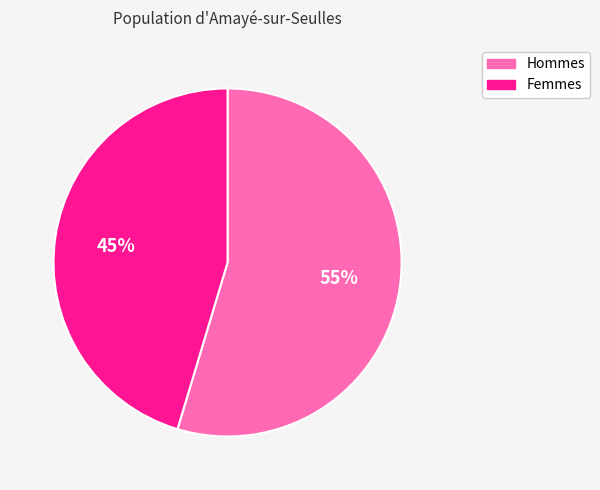

To the nearest percent, what is the combined percentage of Femmes and Hommes?

100%